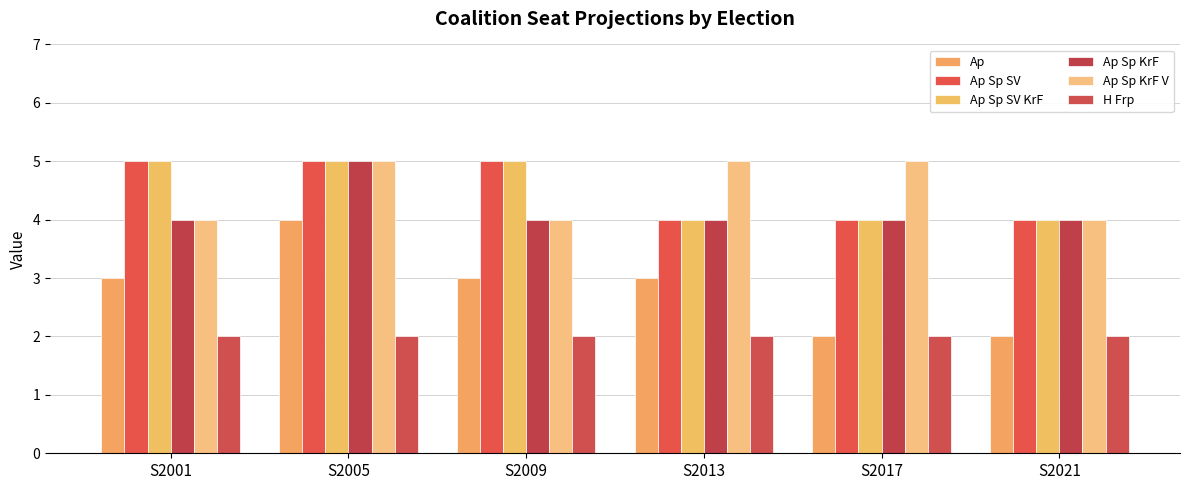

What is the value of the Ap Sp KrF V bar at the 6th from the left?

4